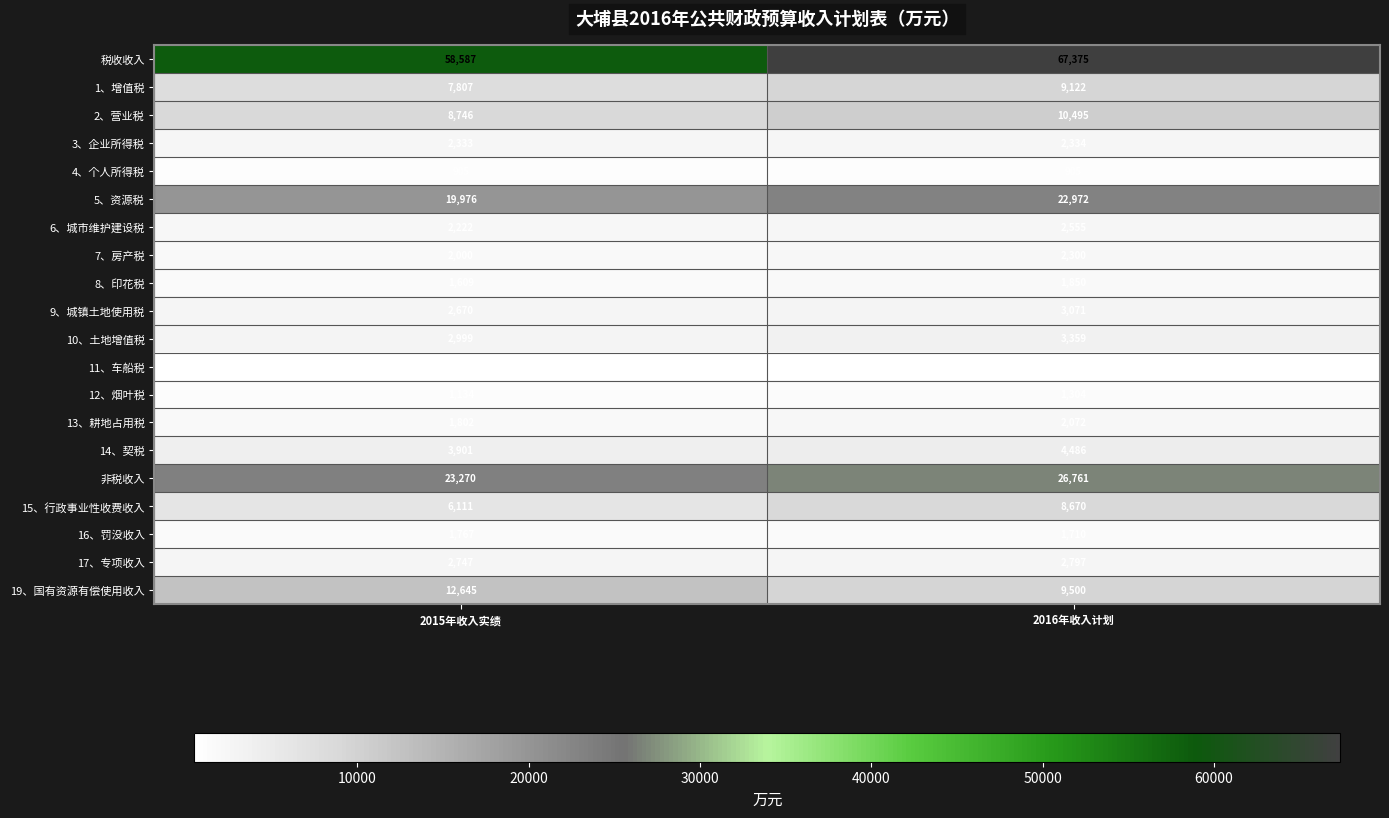

The 14、契税 series shows 2795 at 2016年收入计划. True or false?

False